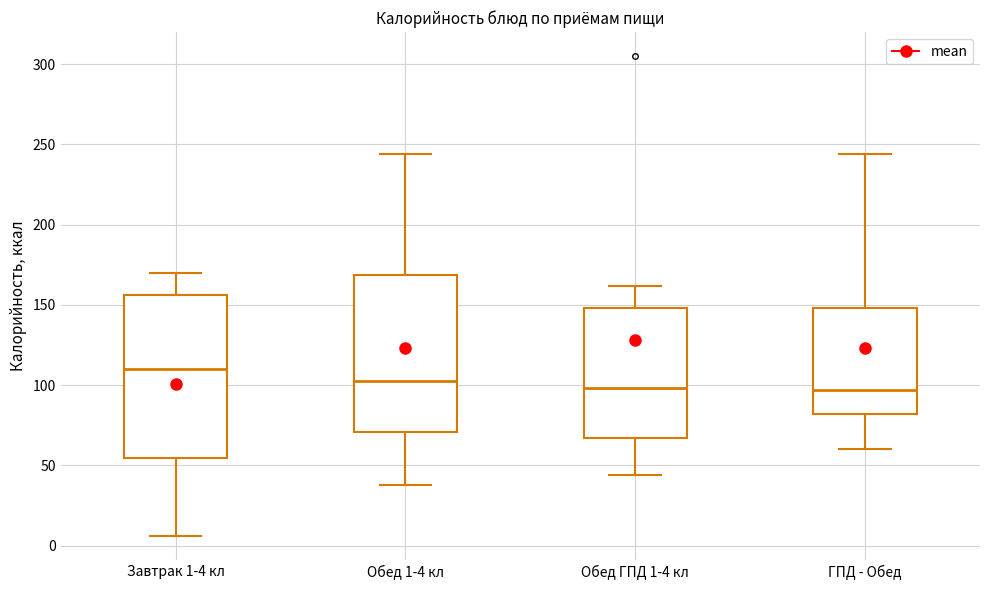

Which box's median line is the highest?

Завтрак 1-4 кл